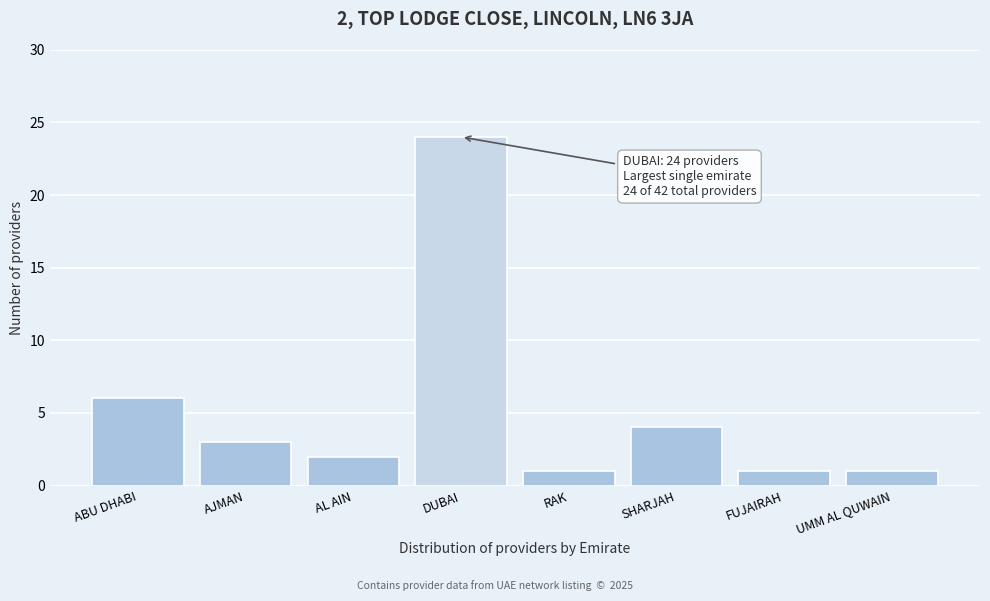

Reading left to right, what are all the values shown in this chart?

6	3	2	24	1	4	1	1